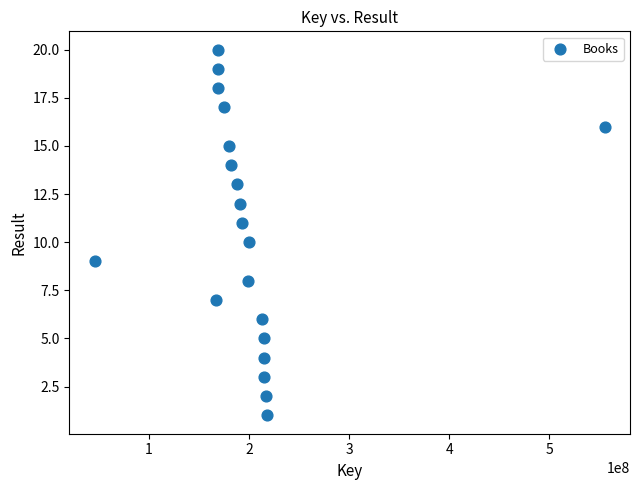

What is the range of Y values (max minus min)?

19